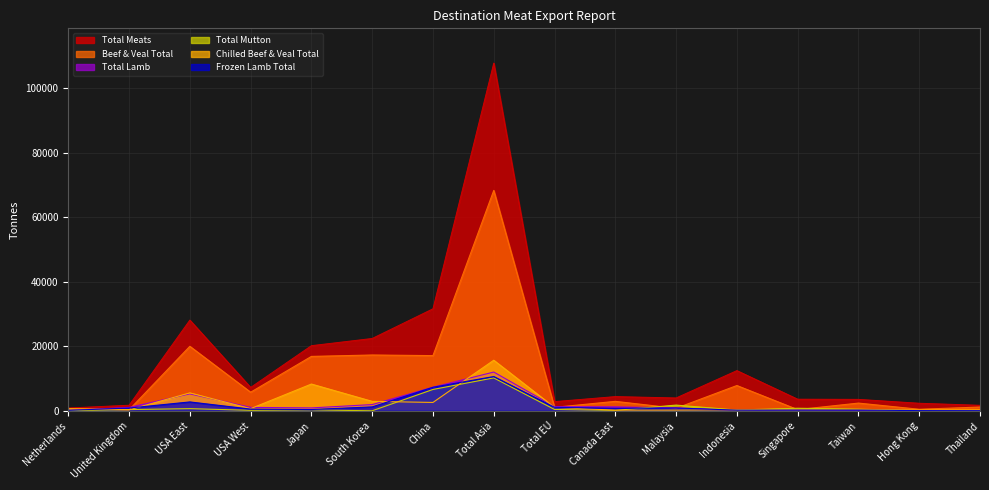

What is the value of the Total Meats point at the 5th from the left?

20195.8